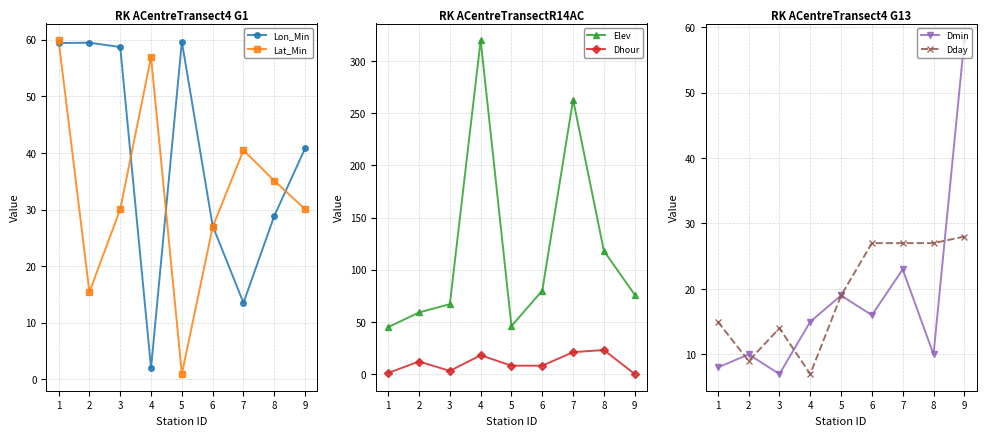

What is the sum of the Lon_Min values at 6 and 5?

86.8